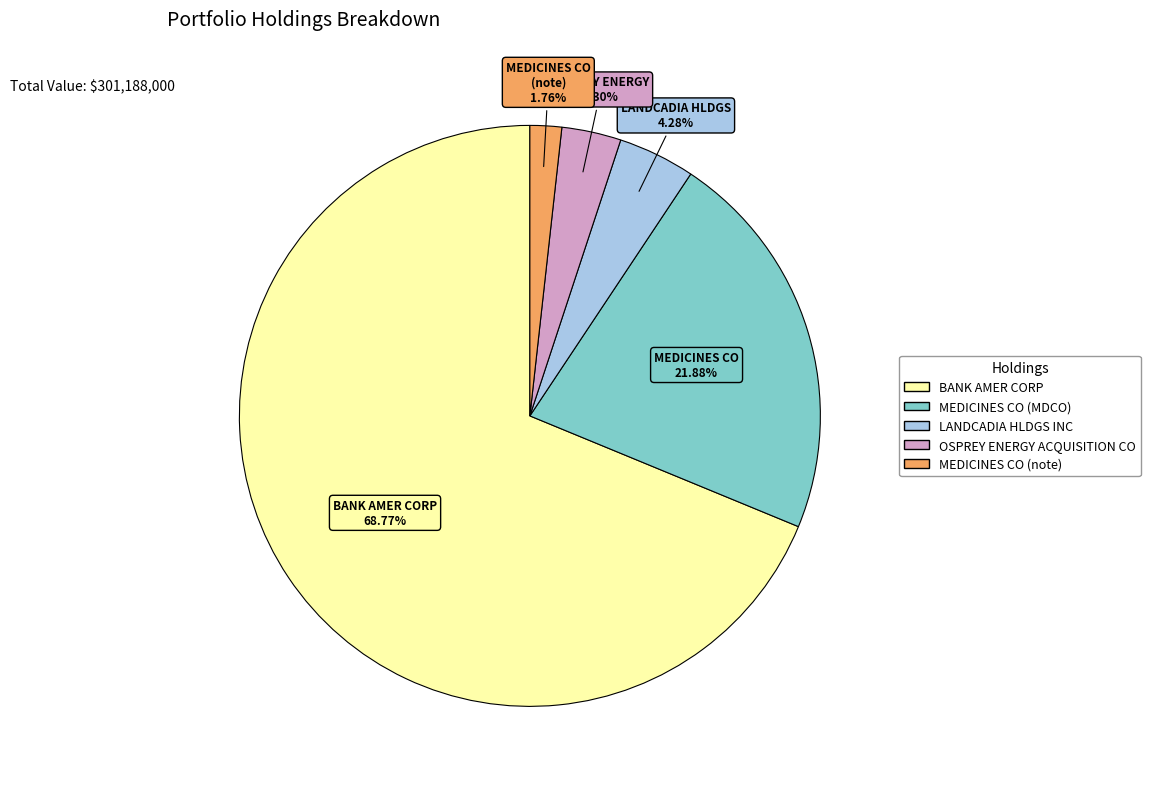

How many slices are in this pie chart?

5